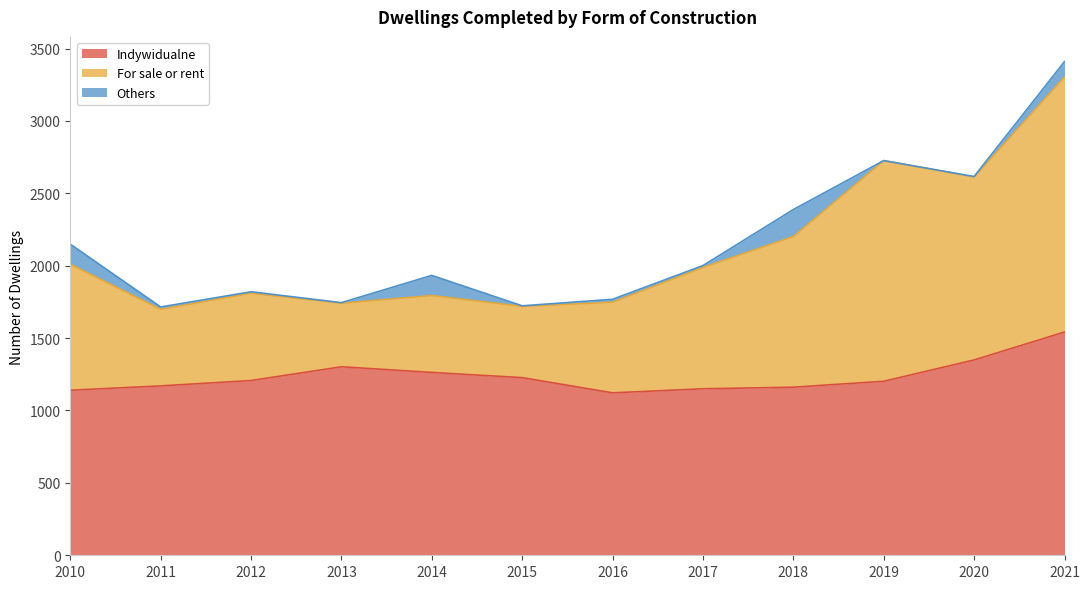

Is it true that Indywidualne equals 2125 at 2021?

False